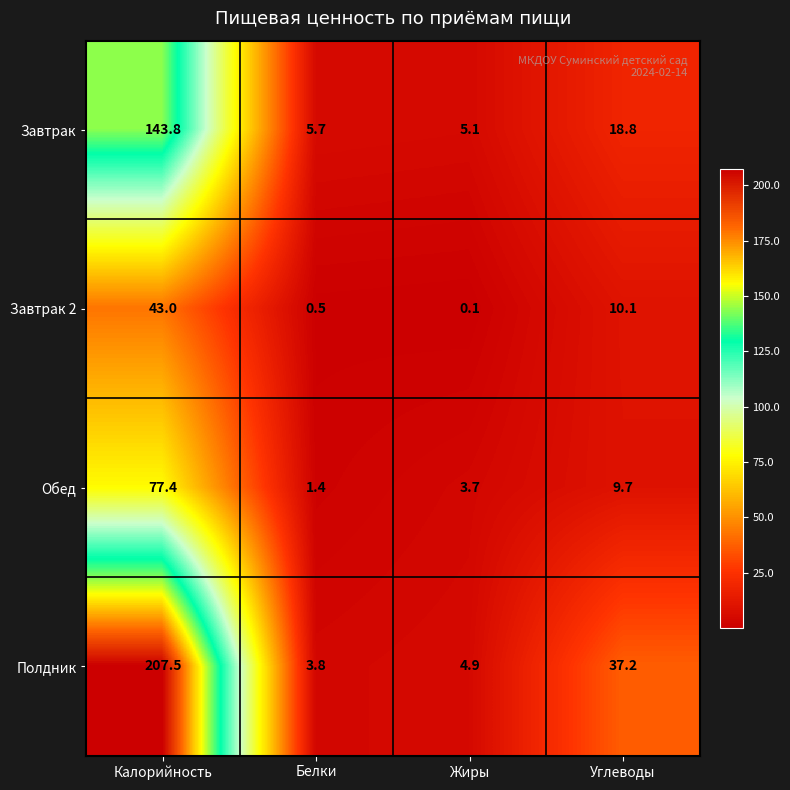

At which category does the chart reach its peak across all series?

Калорийность